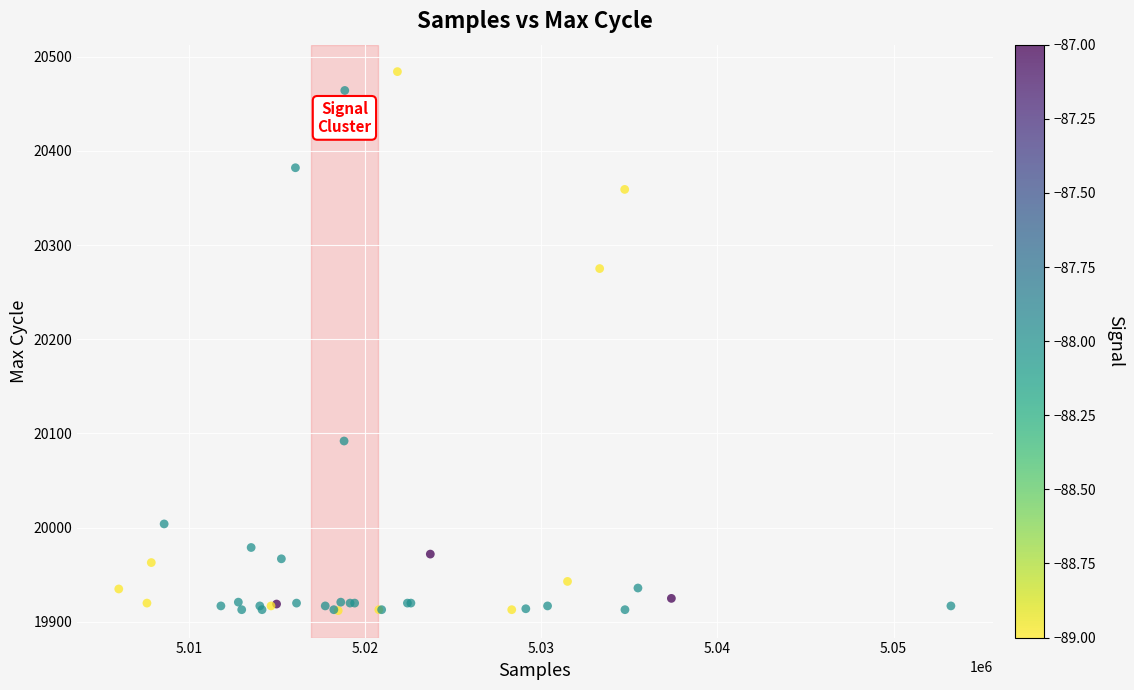

What Y value in the scatter plot is closest to 20198?

20275